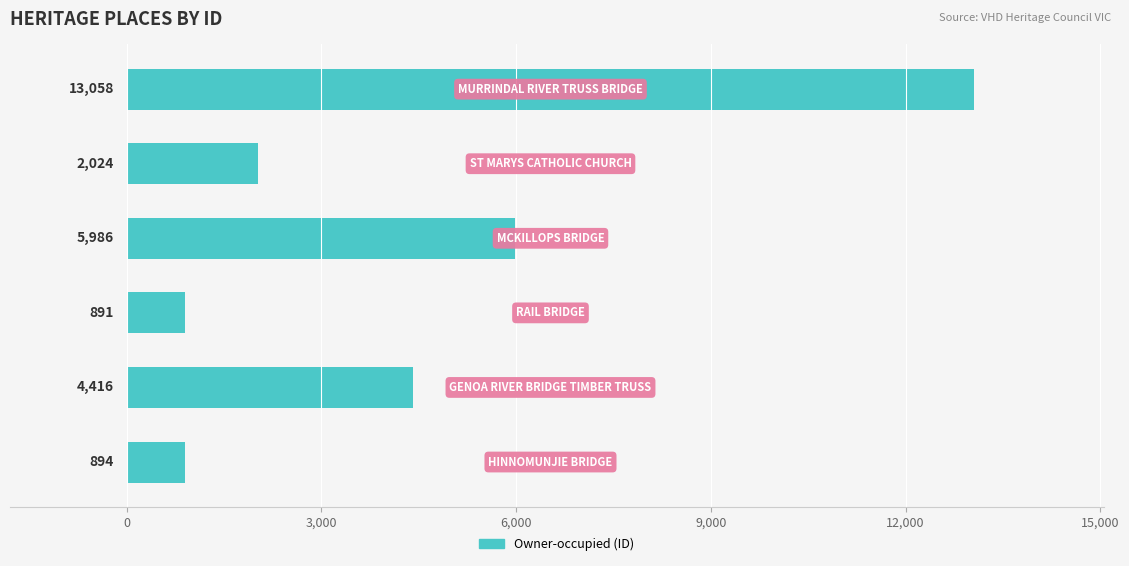

What is the smallest value displayed?

891